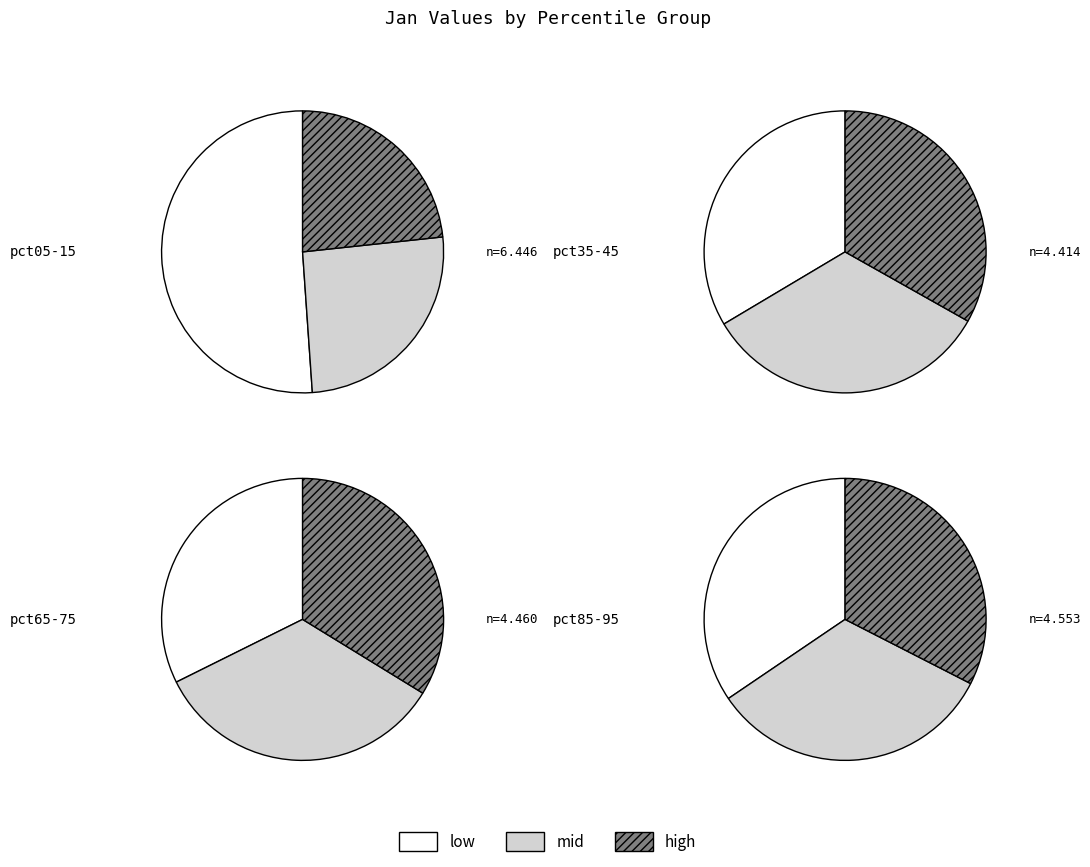

To the nearest percent, what is the combined percentage of pct35 and pct15?

19%